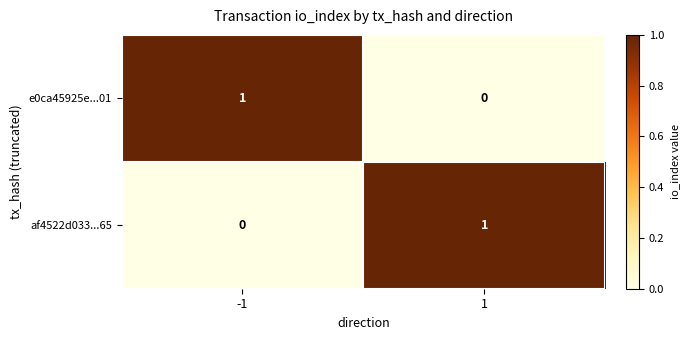

Reading left to right, transcribe all the data shown in this chart.

e0ca45925e...01: -1=1	1=0
af4522d033...65: -1=0	1=1